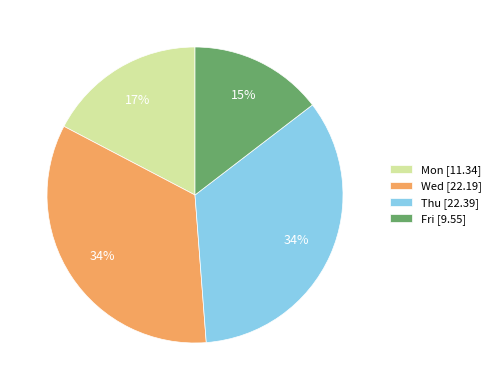

Which category has the smallest portion of the pie?

Fri [9.55]